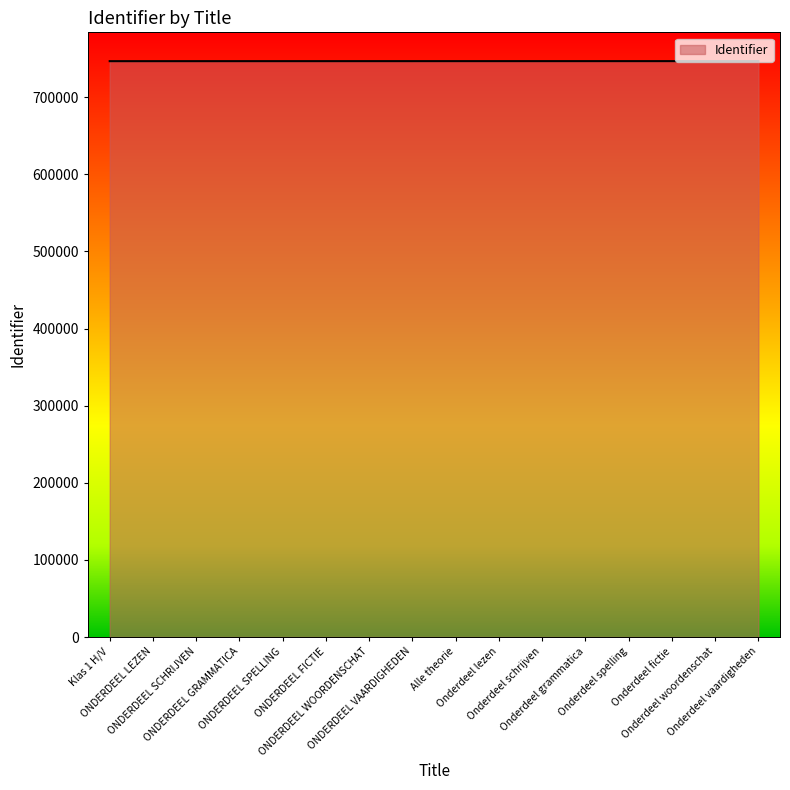

What is the maximum value shown in the chart?

746672